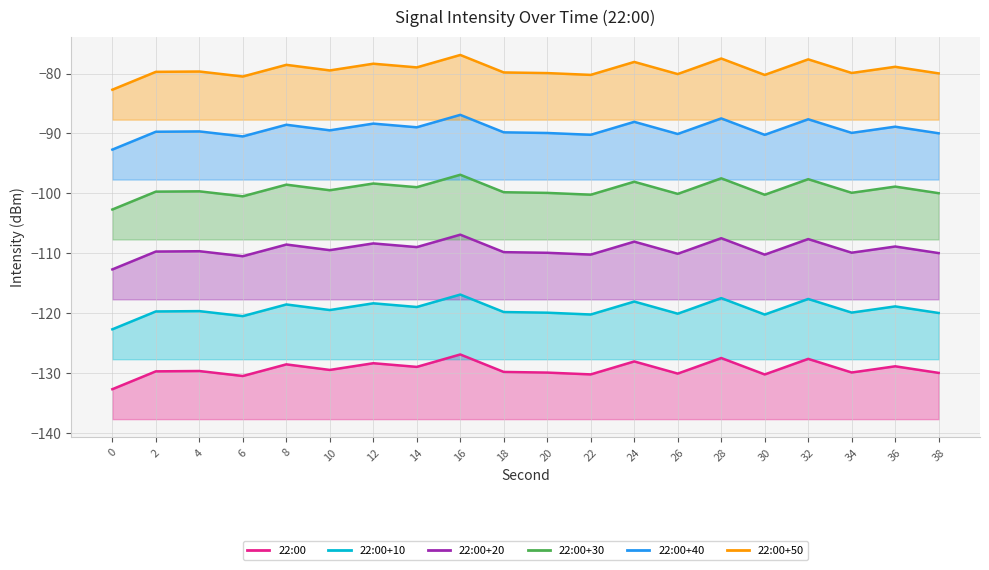

Which has a higher value, 30 or 4?

4